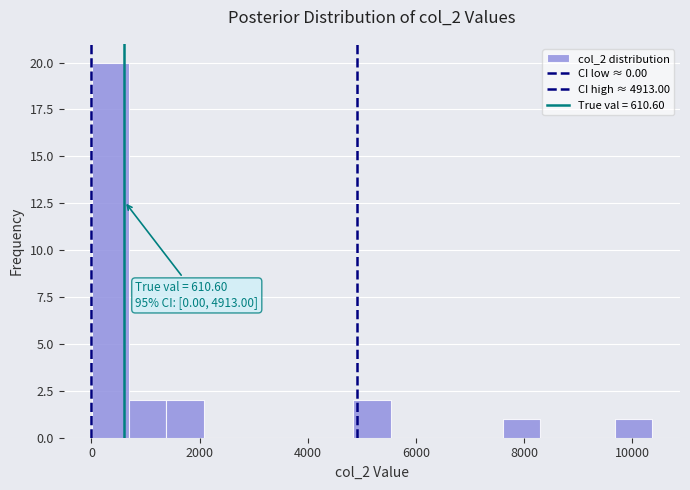

Around what value on the x-axis is the tallest bar? Give the approximate position of its centre, as read against the axis.

400